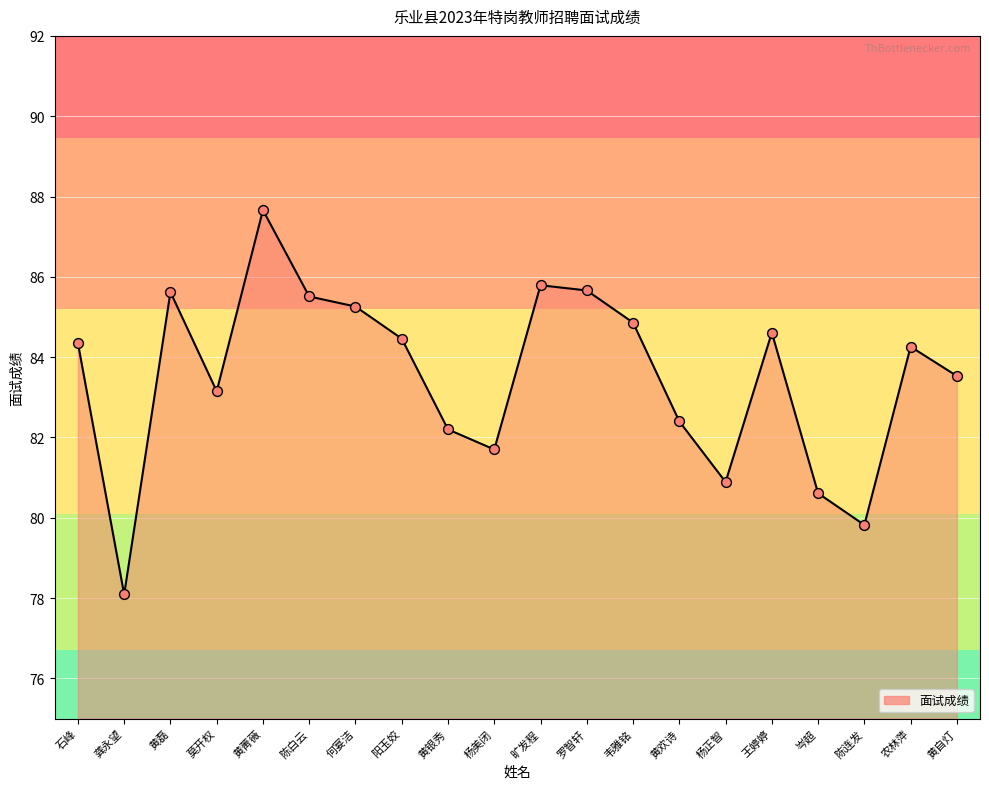

What is the change in value from 龚永望 to 杨美闭?

+3.6